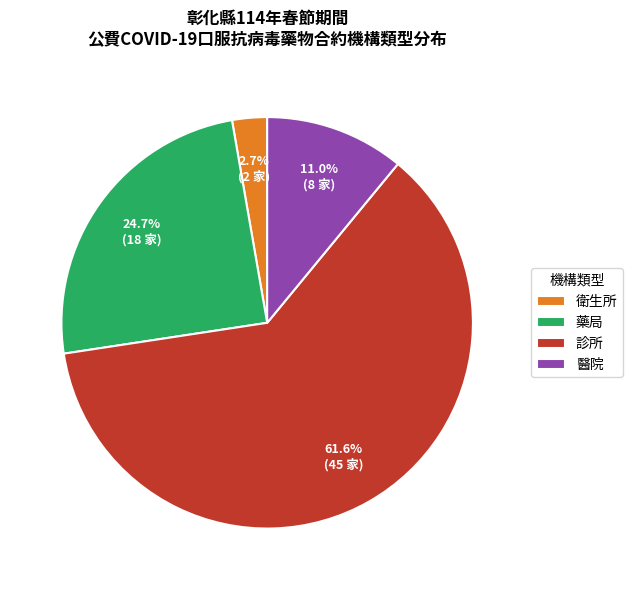

What percentage do 藥局 and 衛生所 together represent?

27.4%